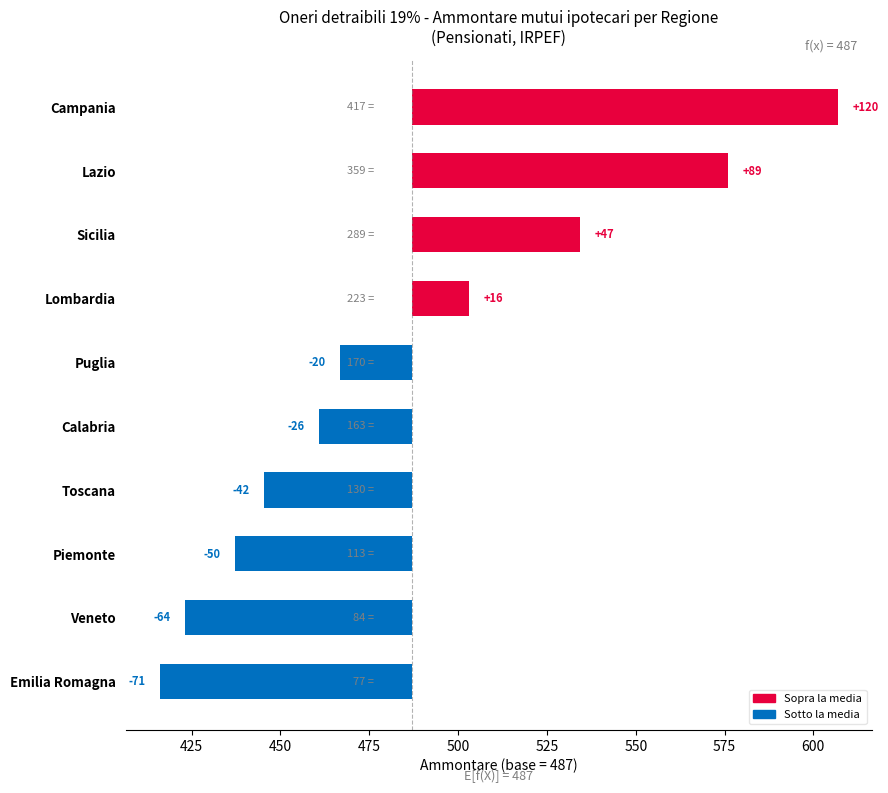

Reading left to right, transcribe all the data shown in this chart.

-71.0	-63.8	-49.8	-41.7	-26.1	-20.3	16.2	47.4	89.1	120.0